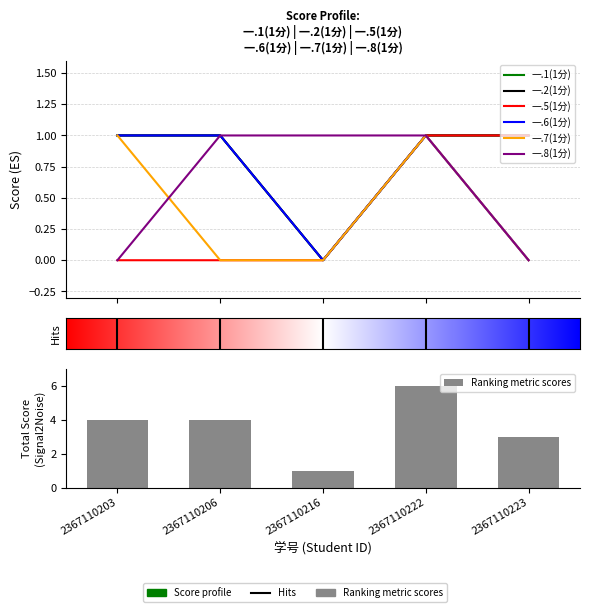

At how many categories does at least one series exceed 0?

5